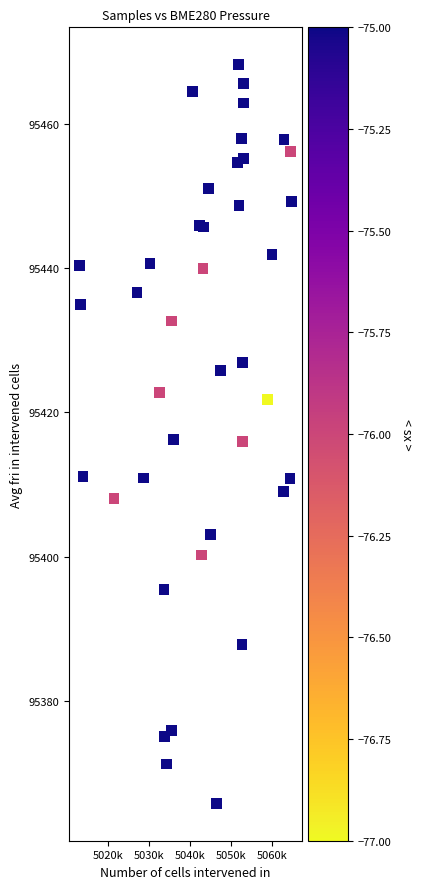

What is the range of X values (max minus min)?

51545.0